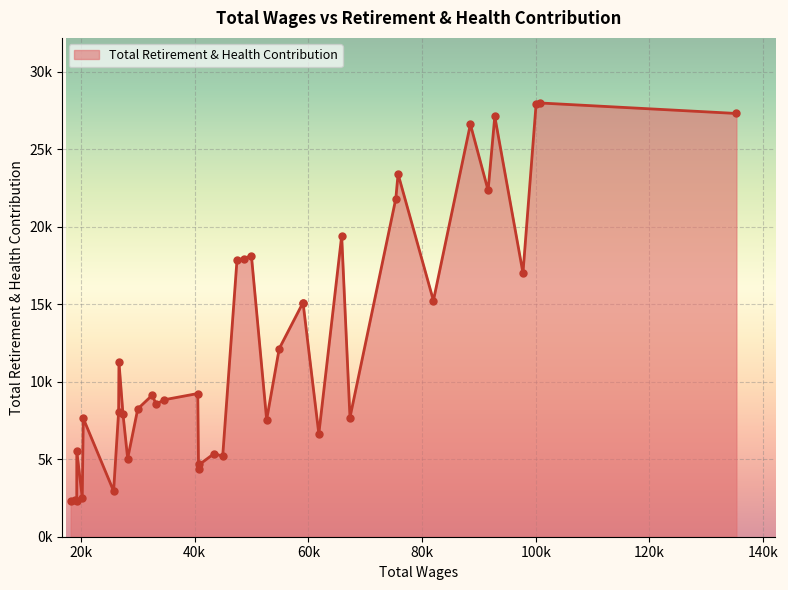

Is this an area chart (filled region under the line)?

Yes